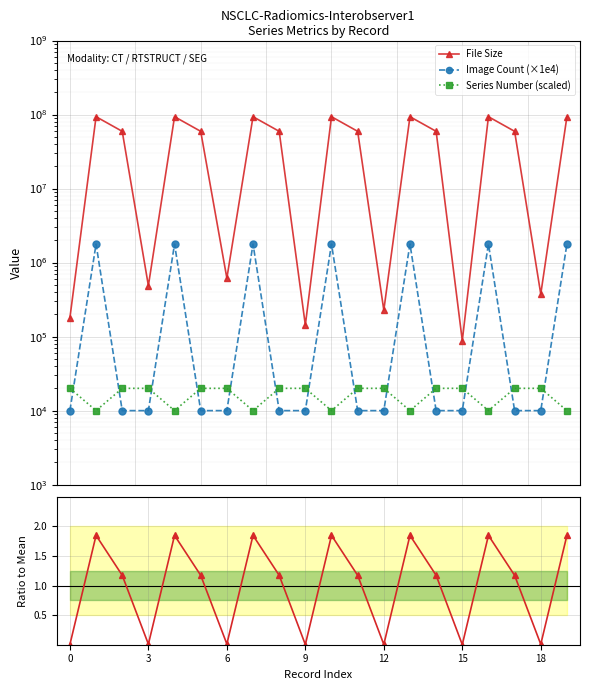

True or false: Image Count (×1e4) and File Size cross at least once.

False